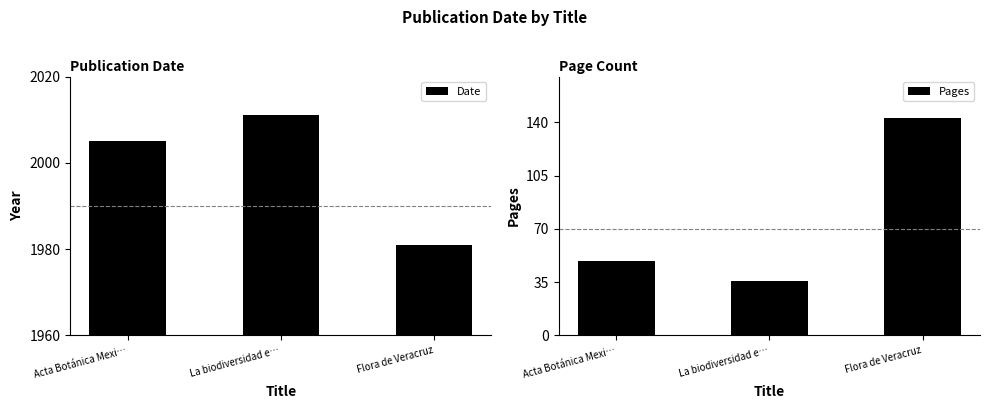

Between La biodiversidad e… and Flora de Veracruz, which series saw the biggest shift?

Pages